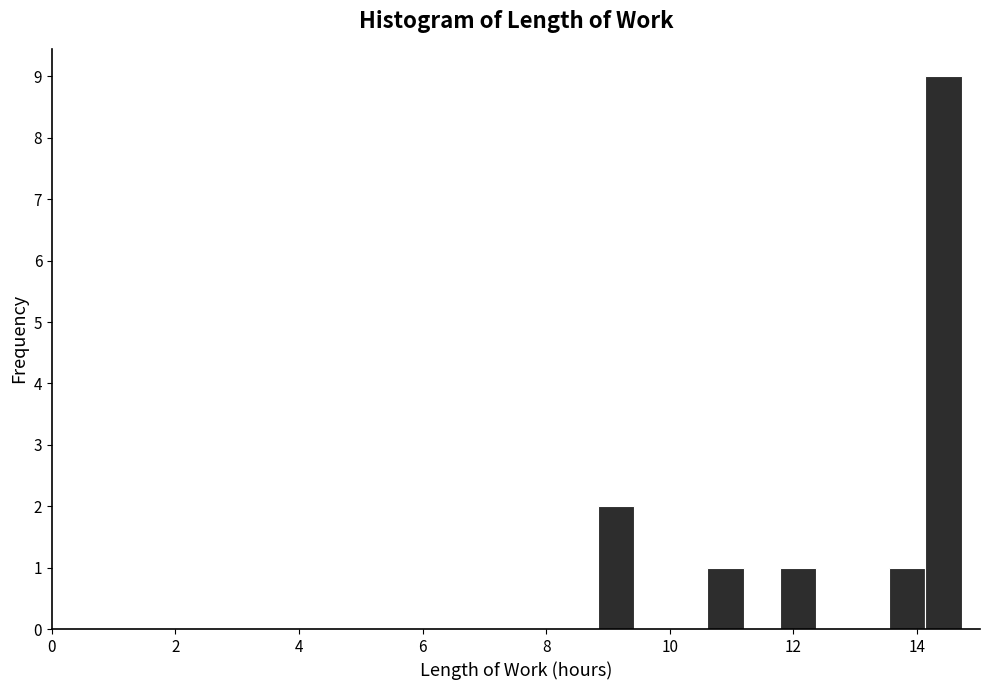

Around what value on the x-axis is the tallest bar? Give the approximate position of its centre, as read against the axis.

14.4